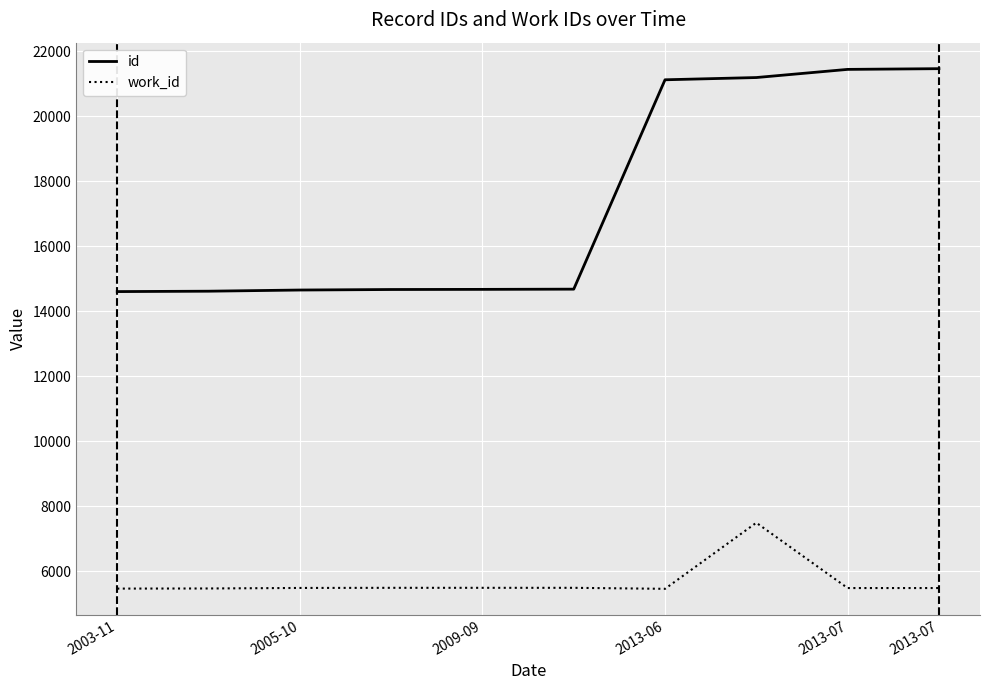

Count the number of categories in the chart.

10